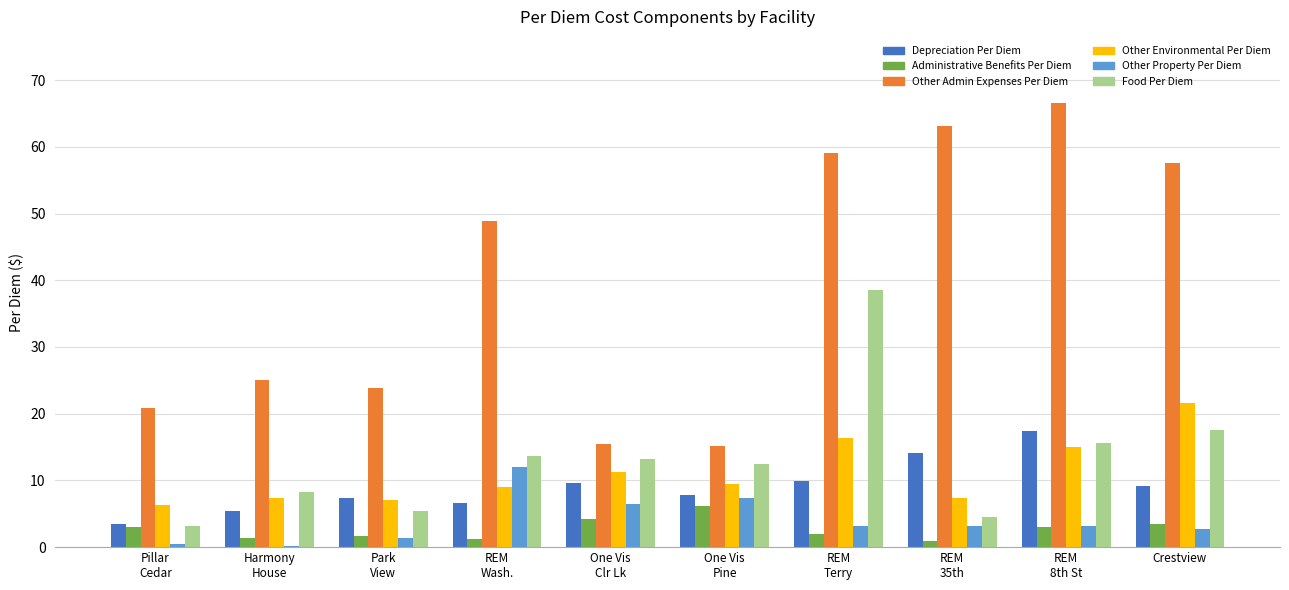

What is the maximum value shown in the chart?

66.5